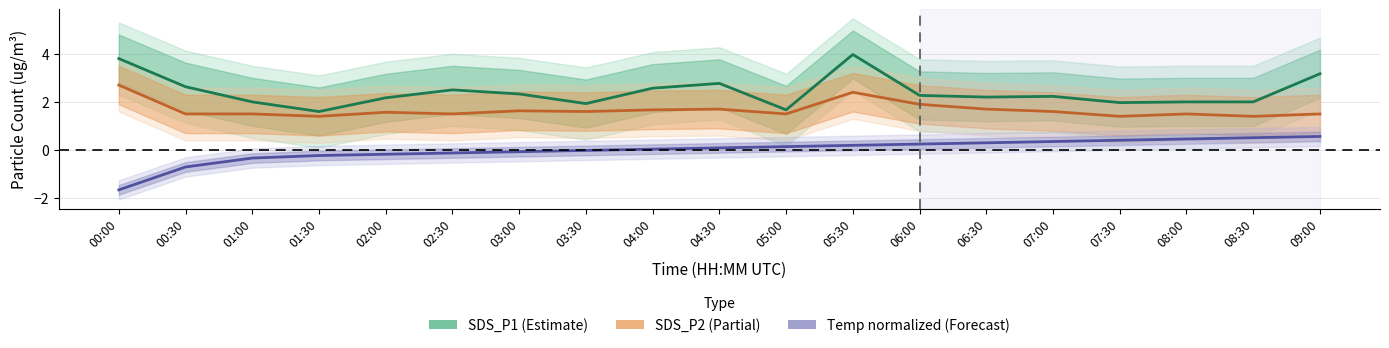

At which category does the chart reach its minimum across all series?

00:00